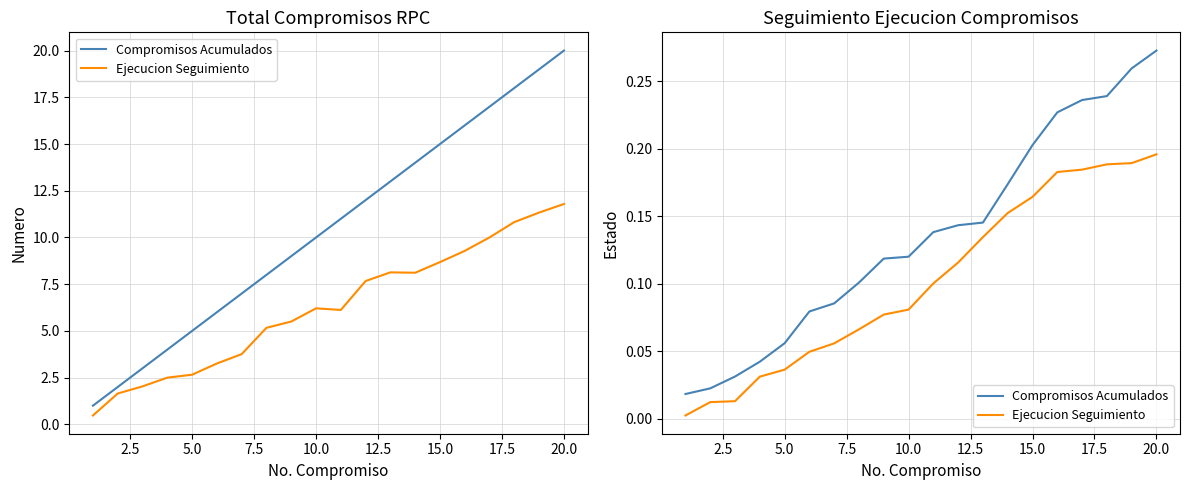

Reading right to left, list all the values displayed in this chart.

Compromisos Acumulados: 0.3	0.3	0.2	0.2	0.2	0.2	0.2	0.1	0.1	0.1	0.1	0.1	0.1	0.1	0.1	0.1	0.0	0.0	0.0	0.0
Ejecucion Seguimiento: 0.2	0.2	0.2	0.2	0.2	0.2	0.2	0.1	0.1	0.1	0.1	0.1	0.1	0.1	0.0	0.0	0.0	0.0	0.0	0.0